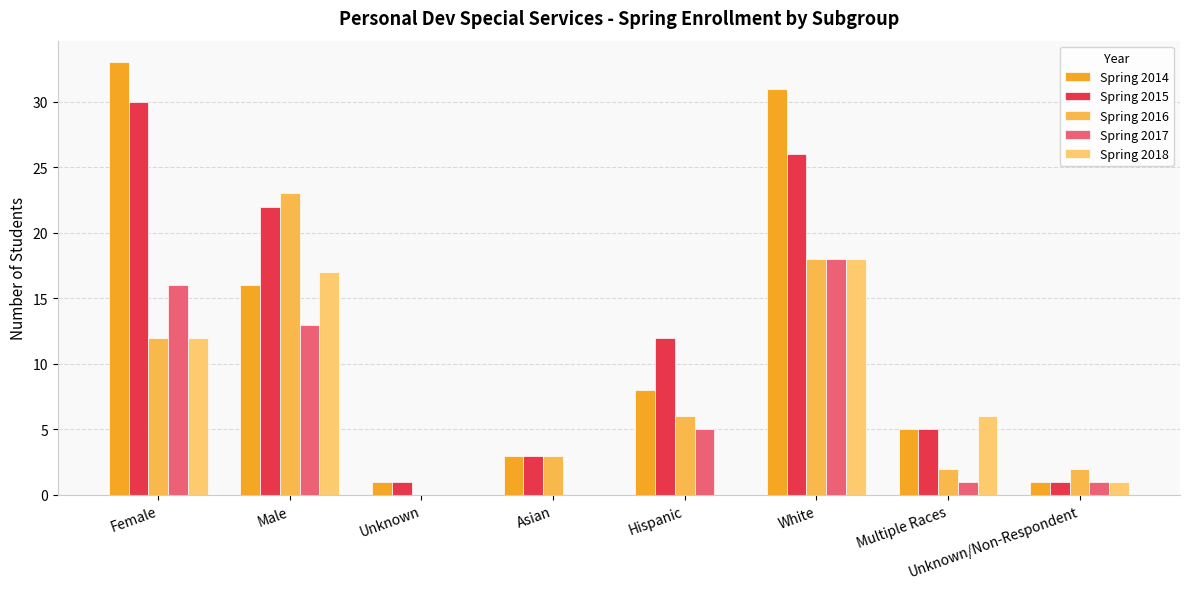

Which series changed the most between Unknown and White?

Spring 2014